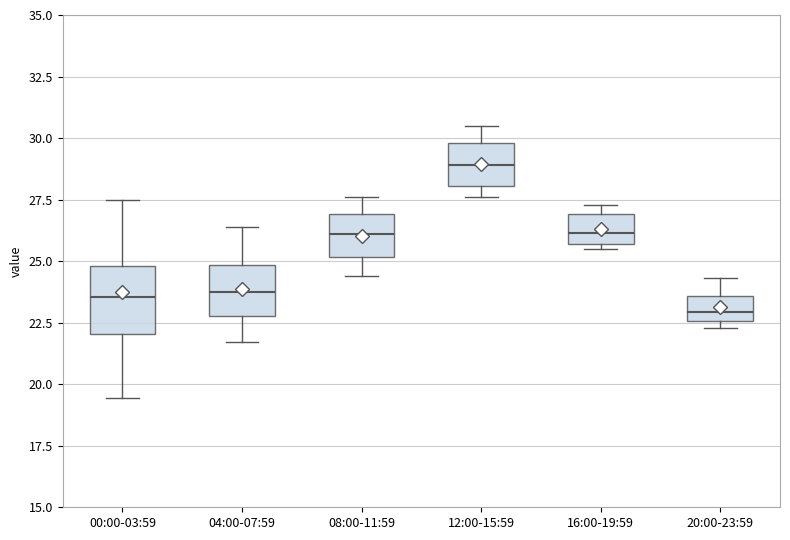

Reading left to right, read every box against the y-axis: the position of its median line, the range the box covers, and the ends of its whiskers. The values are not printed on the chart, so give them approximately, as read against the axis.

00:00-03:59: median 23.5, box 22.0 to 25.0, whiskers 19.5 to 27.5
04:00-07:59: median 24.0, box 23.0 to 25.0, whiskers 21.5 to 26.5
08:00-11:59: median 26.0, box 25.0 to 27.0, whiskers 24.5 to 27.5
12:00-15:59: median 29.0, box 28.0 to 30.0, whiskers 27.5 to 30.5
16:00-19:59: median 26.0, box 25.5 to 27.0, whiskers 25.5 (just below the box's lower edge) to 27.5
20:00-23:59: median 23.0, box 22.5 to 23.5, whiskers 22.5 (just below the box's lower edge) to 24.5